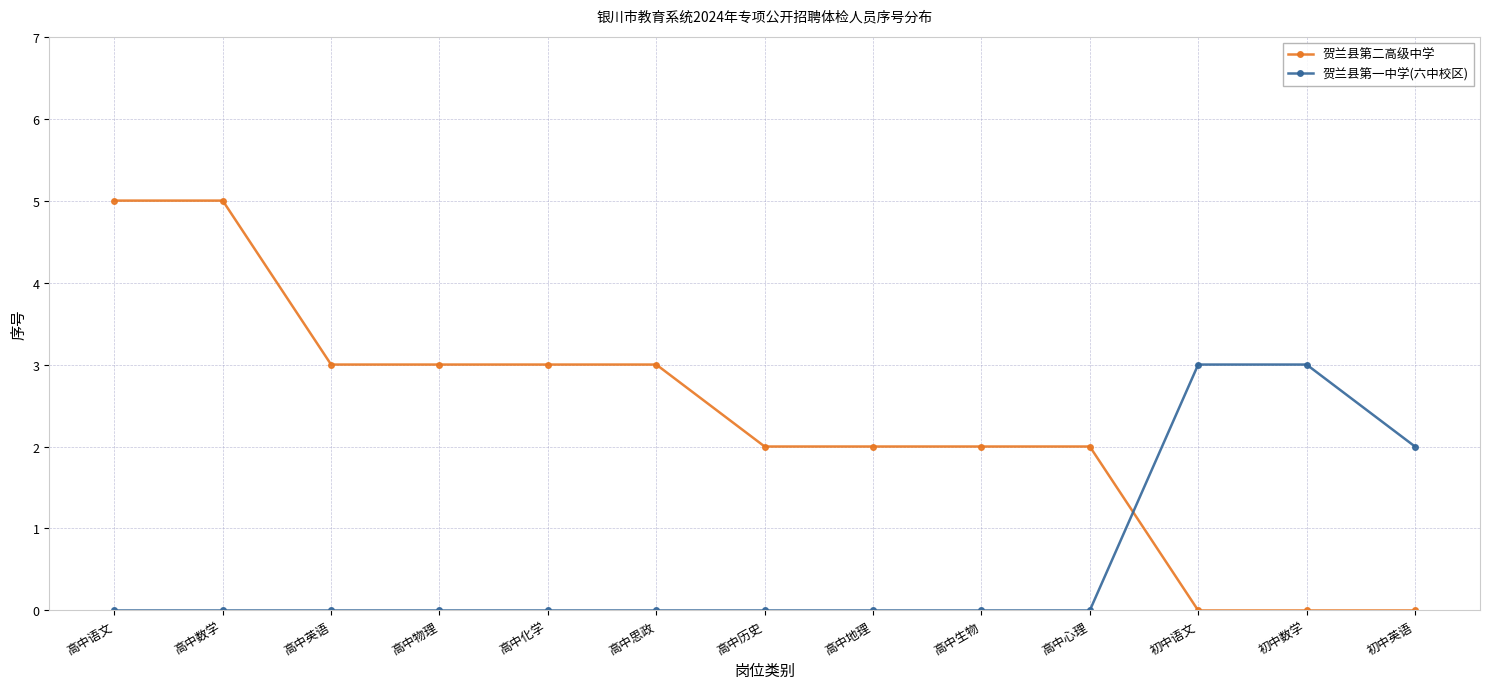

The value of 贺兰县第二高级中学 at 初中语文 is 0. True or false?

True